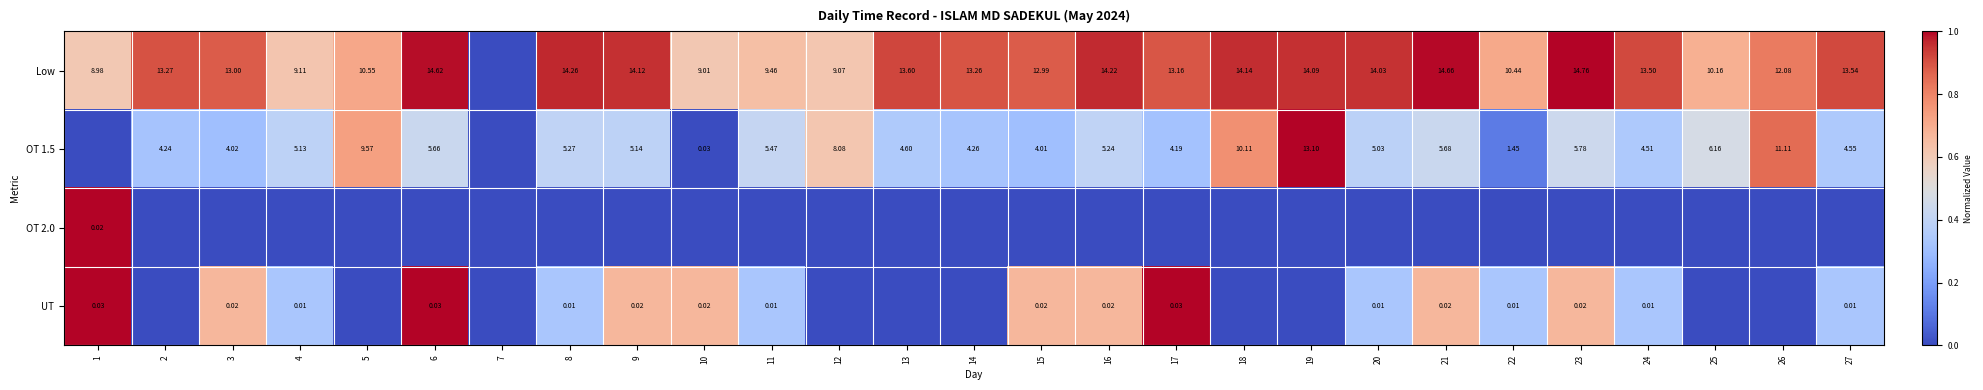

The Low series shows 0.6 at 26. True or false?

False